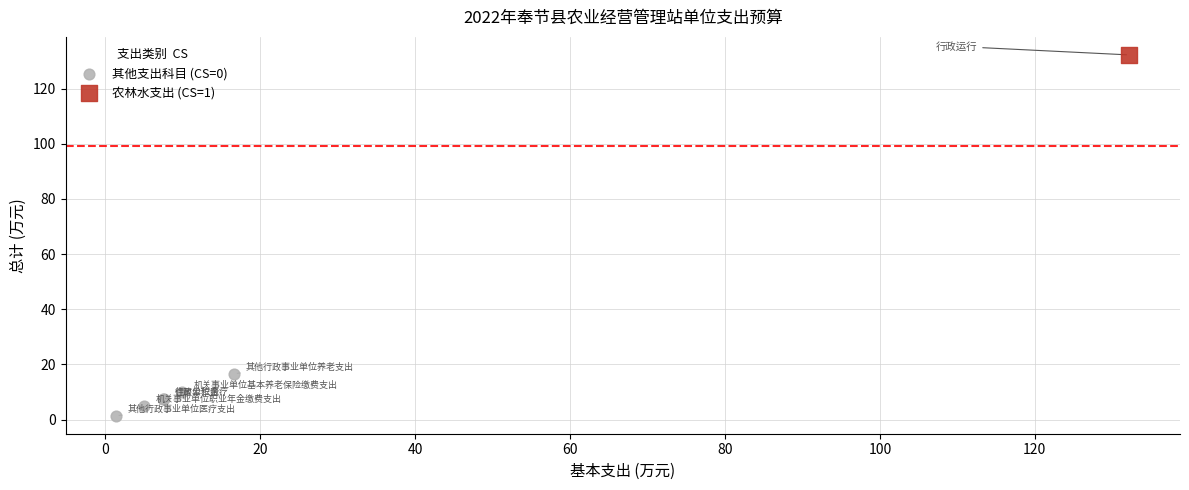

What are all the series names shown in the legend?

其他支出科目 (CS=0), 农林水支出 (CS=1)